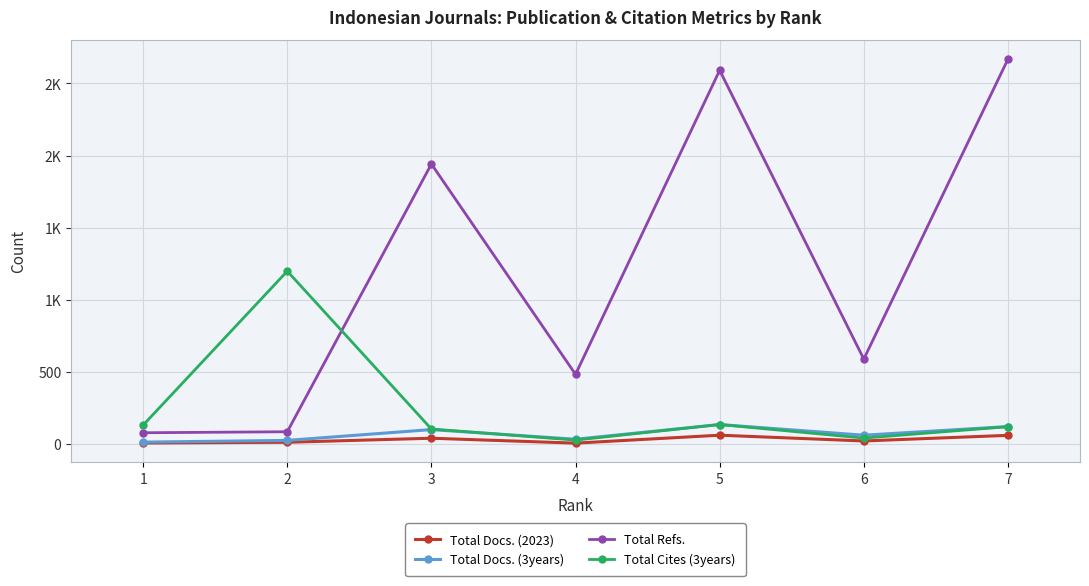

At 4, list the series in order from largest to smallest.

Total Refs., Total Docs. (3years), Total Cites (3years), Total Docs. (2023)